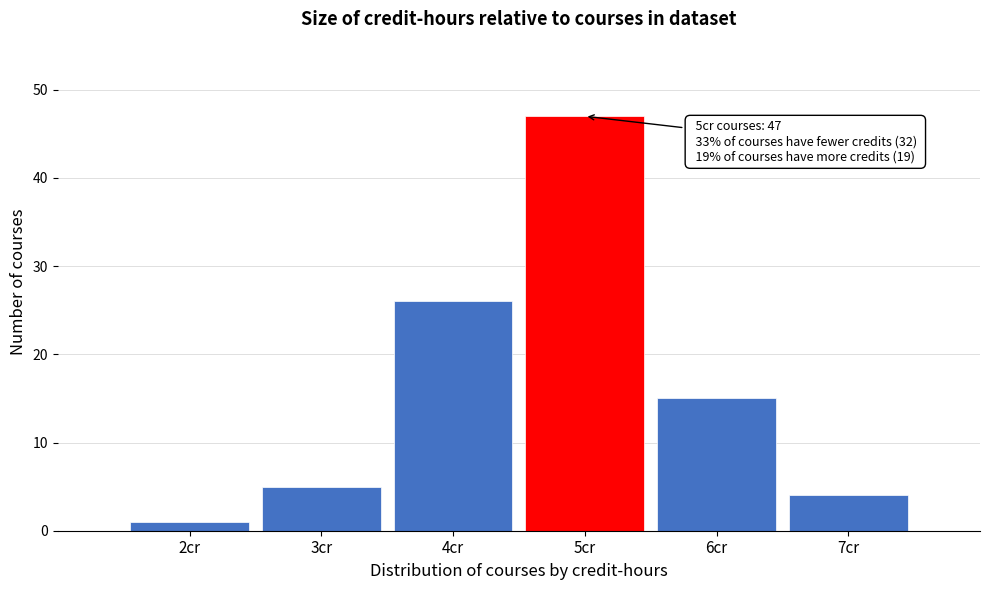

Which range on the x-axis has the tallest bar?

4.5 to 5.5